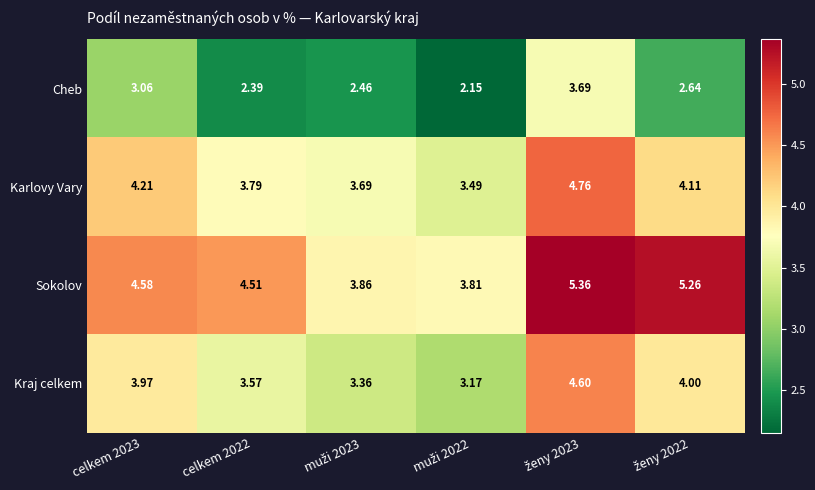

At how many categories does at least one series exceed 4?

4